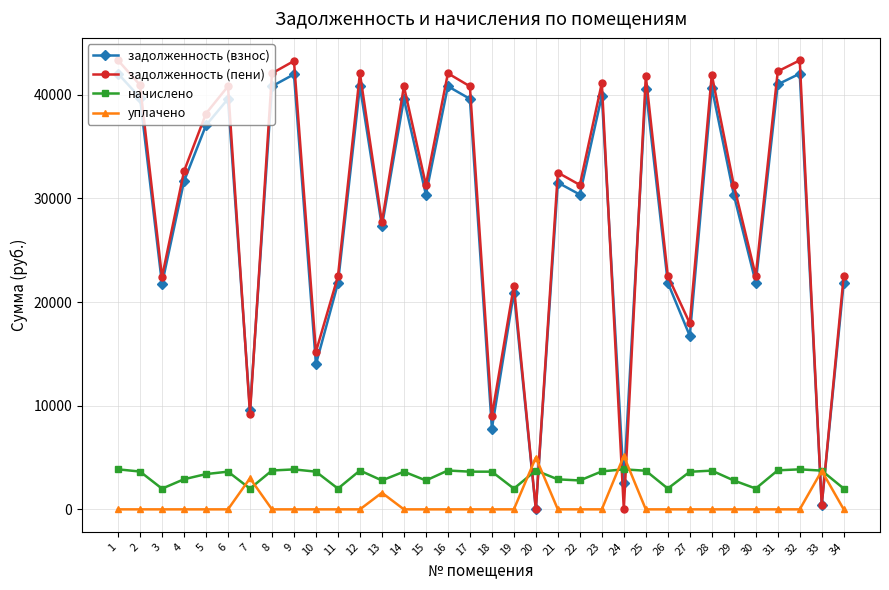

At which category does задолженность (взнос) reach its first local valley?

3